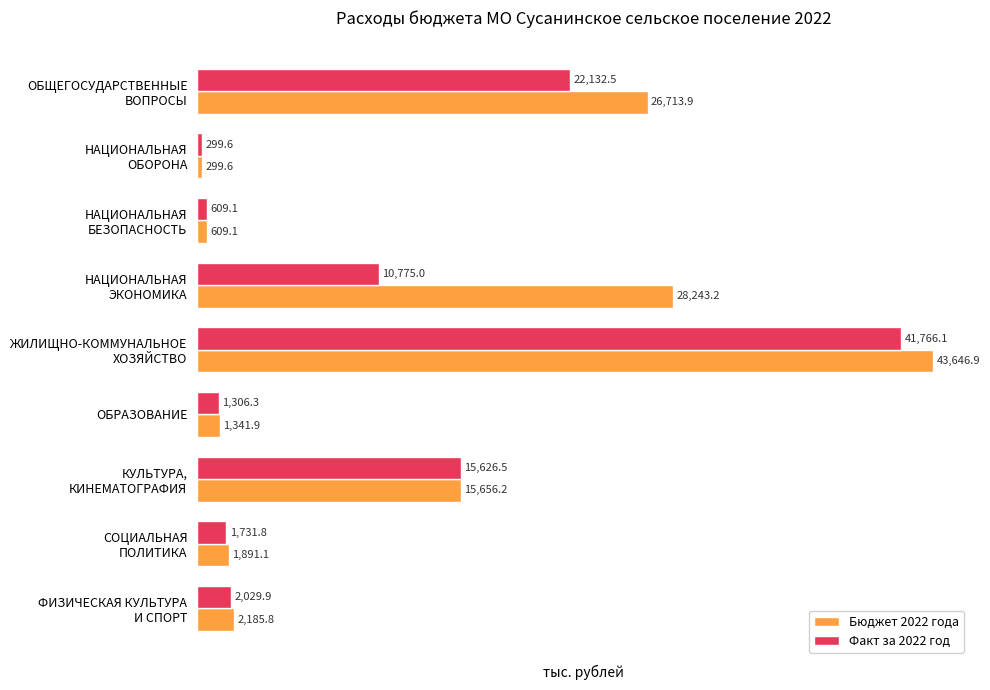

What is the greatest value displayed?

43646.9